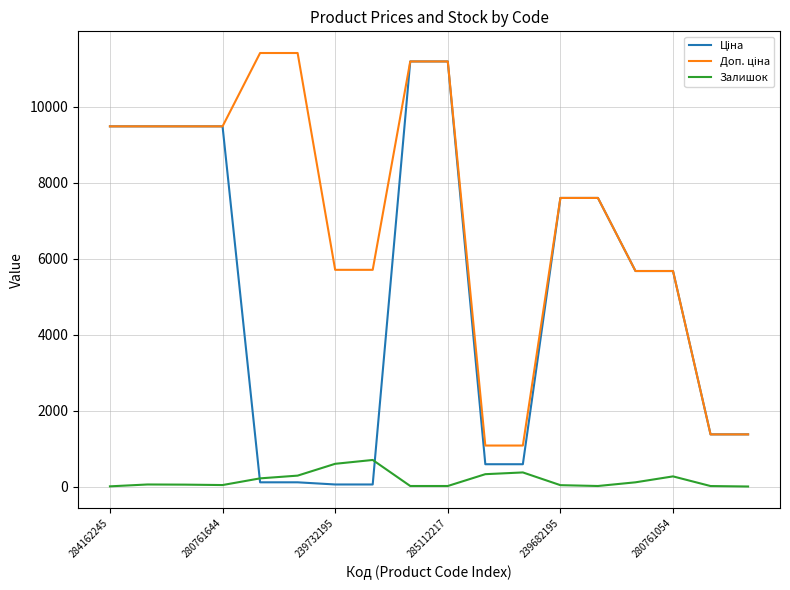

Is this an area chart (filled region under the line)?

No